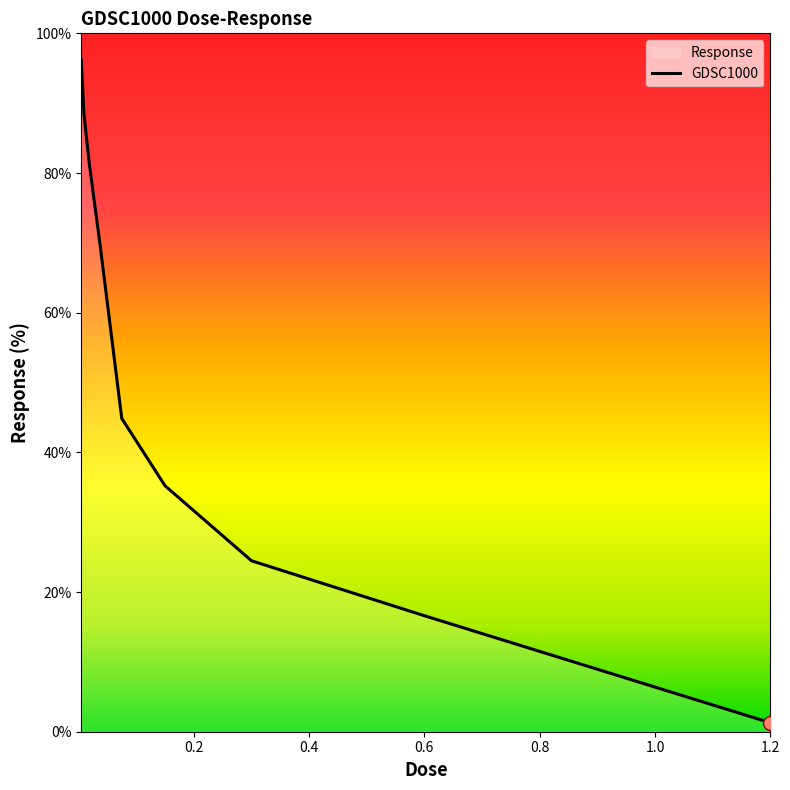

Reading right to left, transcribe all the data shown in this chart.

1.3	16.6	24.5	35.2	44.9	69.6	81.3	88.4	96.3